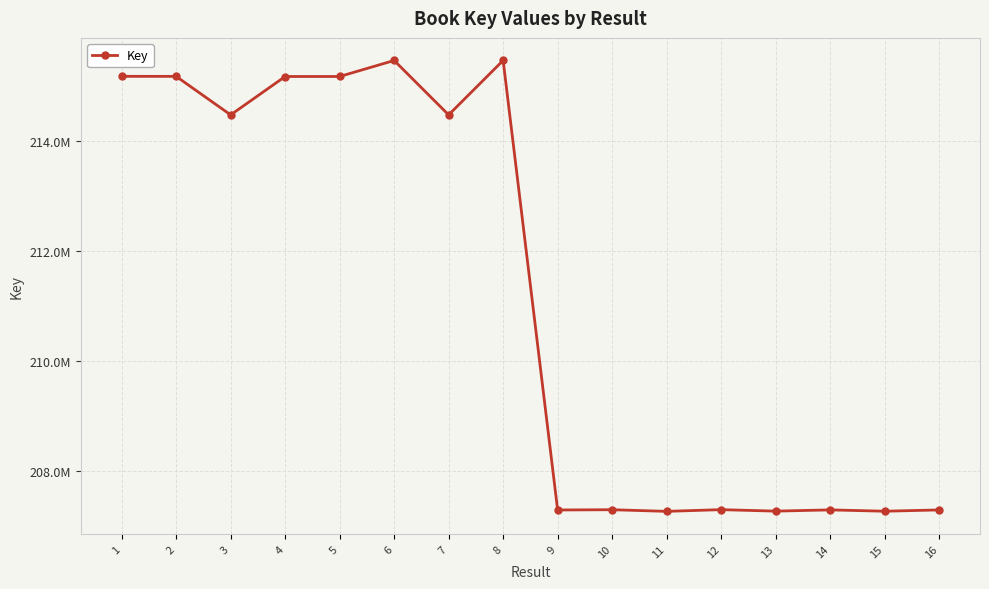

At which category does the data reach its first local valley?

3